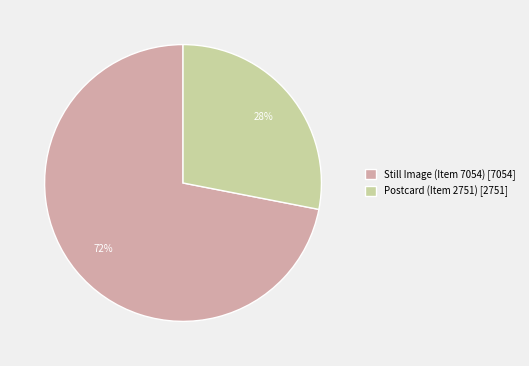

To the nearest percent, what is the difference between the largest and smallest slice percentages?

44%